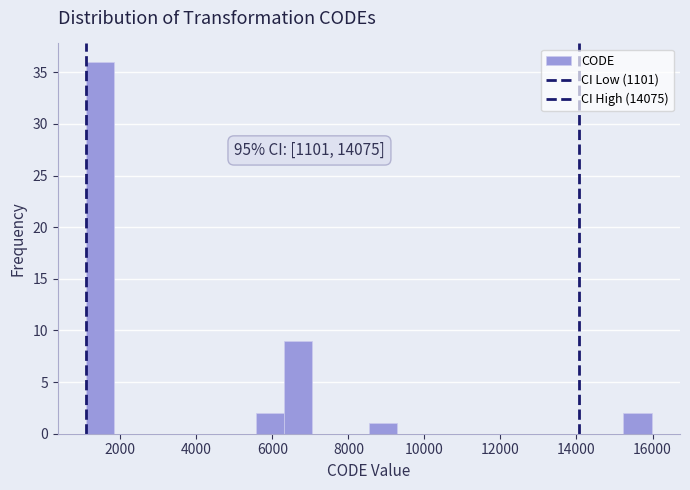

Read against the x-axis, roughly where is the centre of the tallest bar?

1400